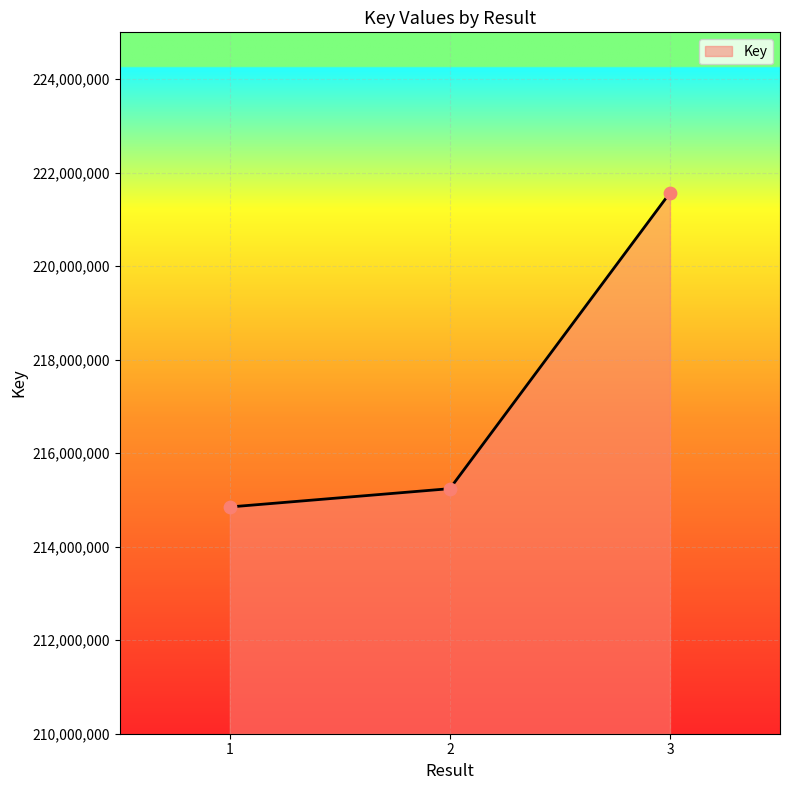

Which has a higher value, 2 or 1?

2